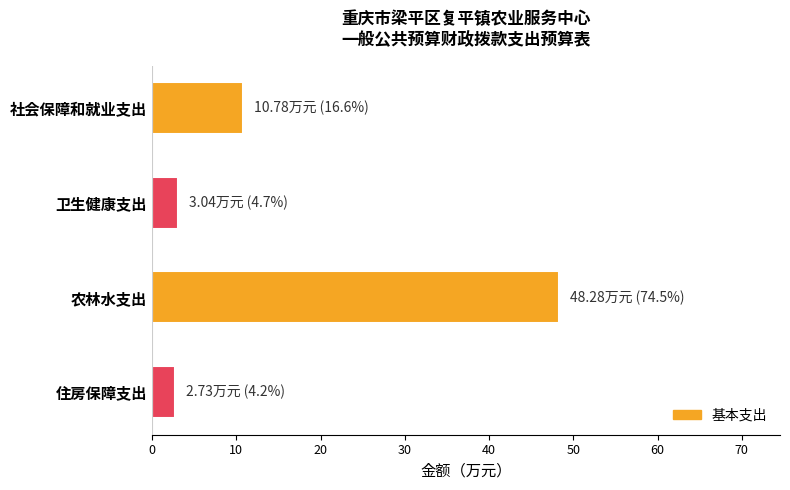

What position from the top is 农林水支出?

3